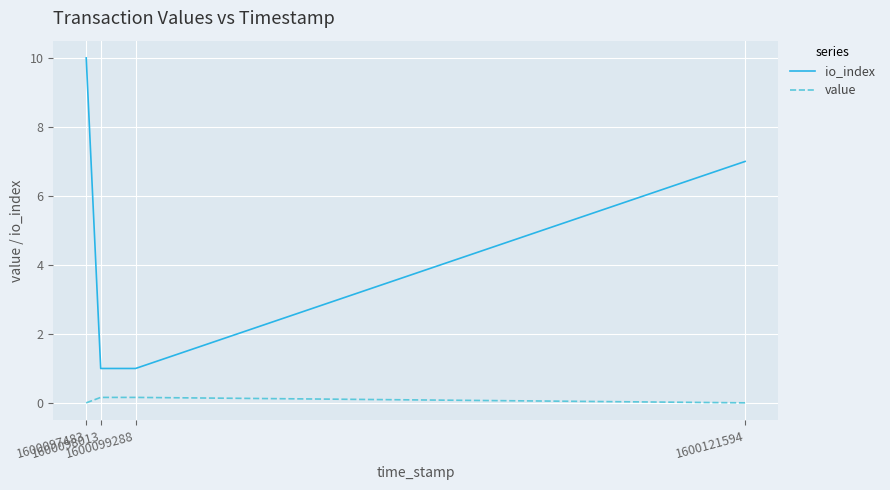

Does the chart display data point markers on the line(s)?

No